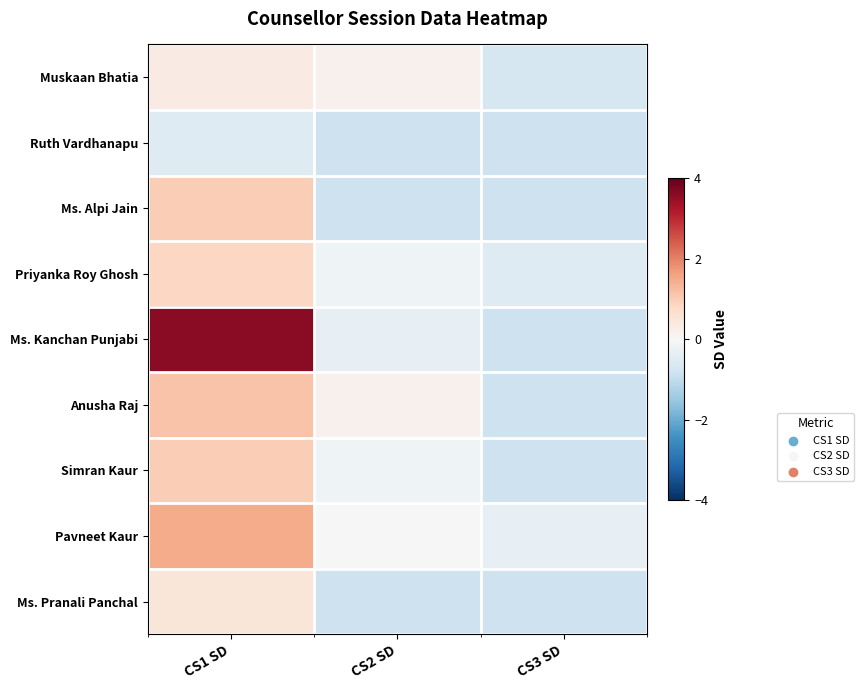

At how many categories does at least one series exceed 0?

2